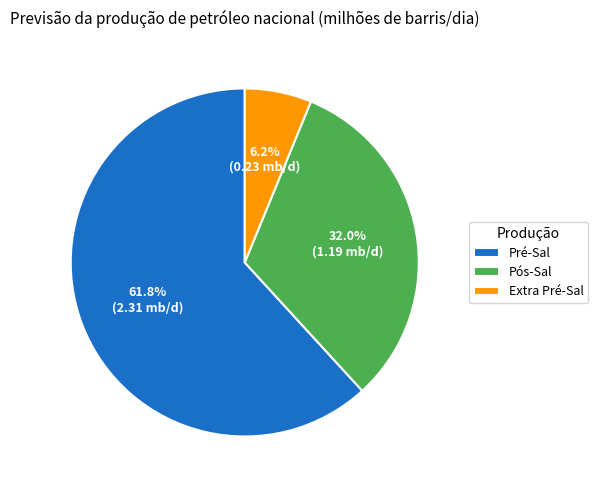

Rank the categories by value from highest to lowest.

Pré-Sal, Pós-Sal, Extra Pré-Sal